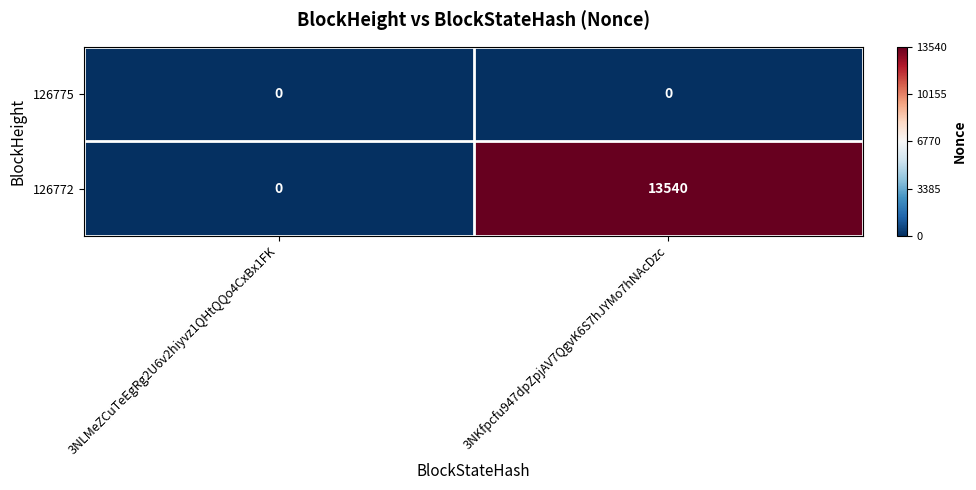

What is the total value across all series at 3NKfpcfu947dpZpjAV7QgvK6S7hJYMo7hNAcDzc?

13540